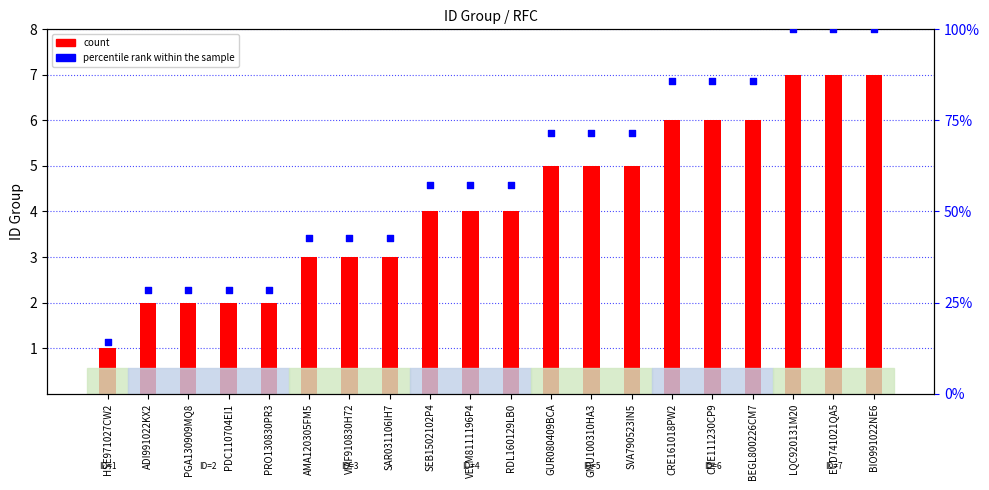

What are all the series names shown in the legend?

count, percentile rank within the sample